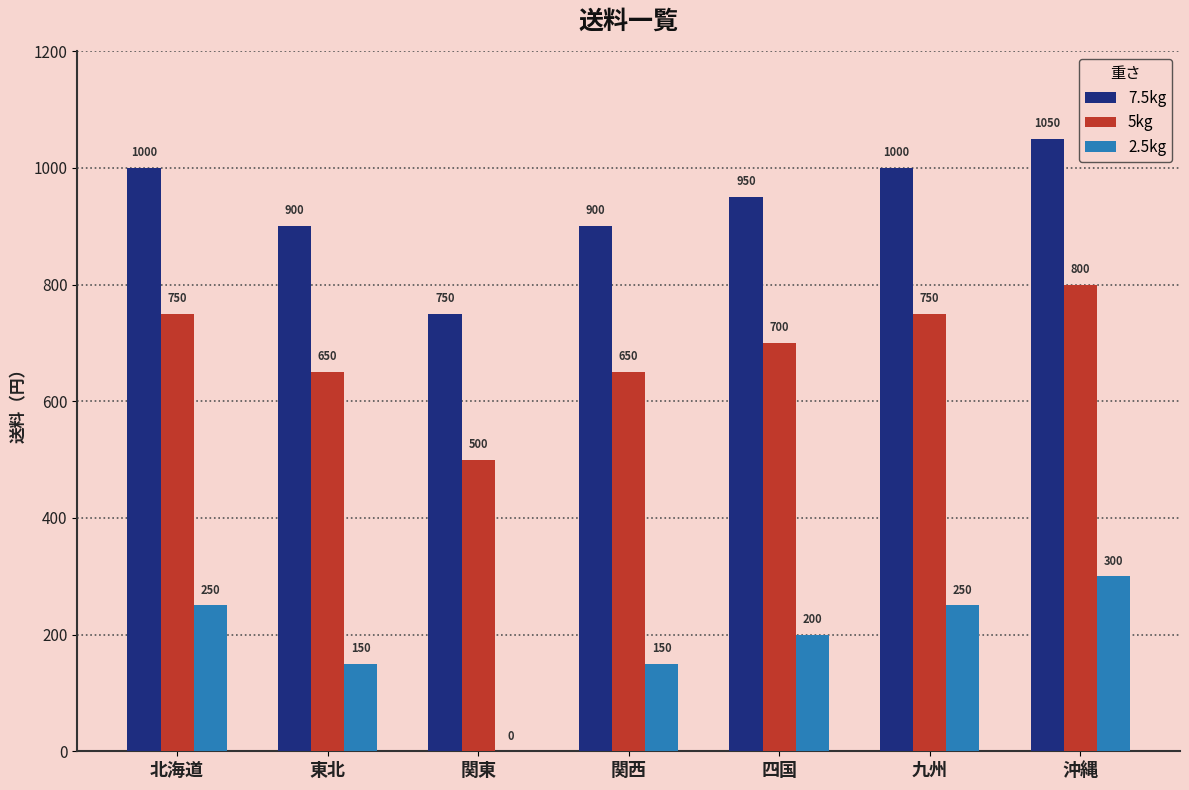

What is the spread (max minus min) of values at 沖縄?

750